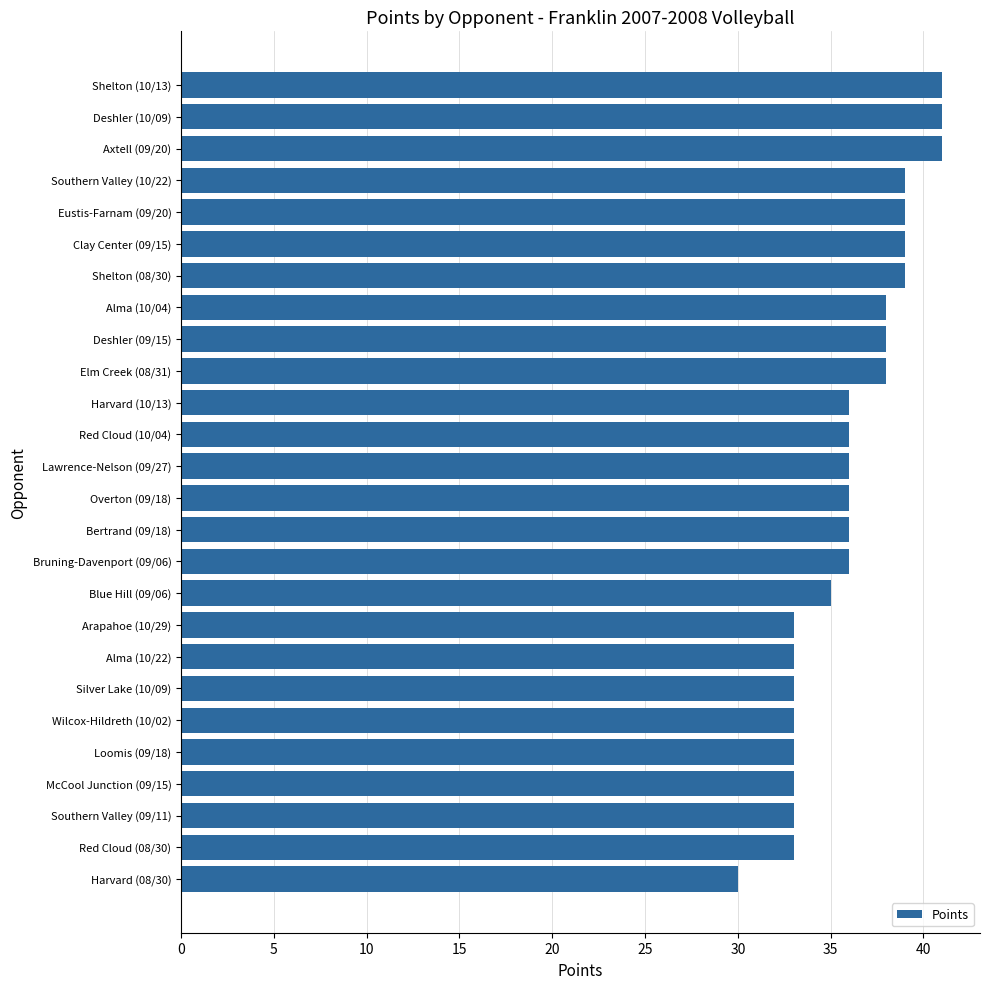

What is the maximum value shown in the chart?

41